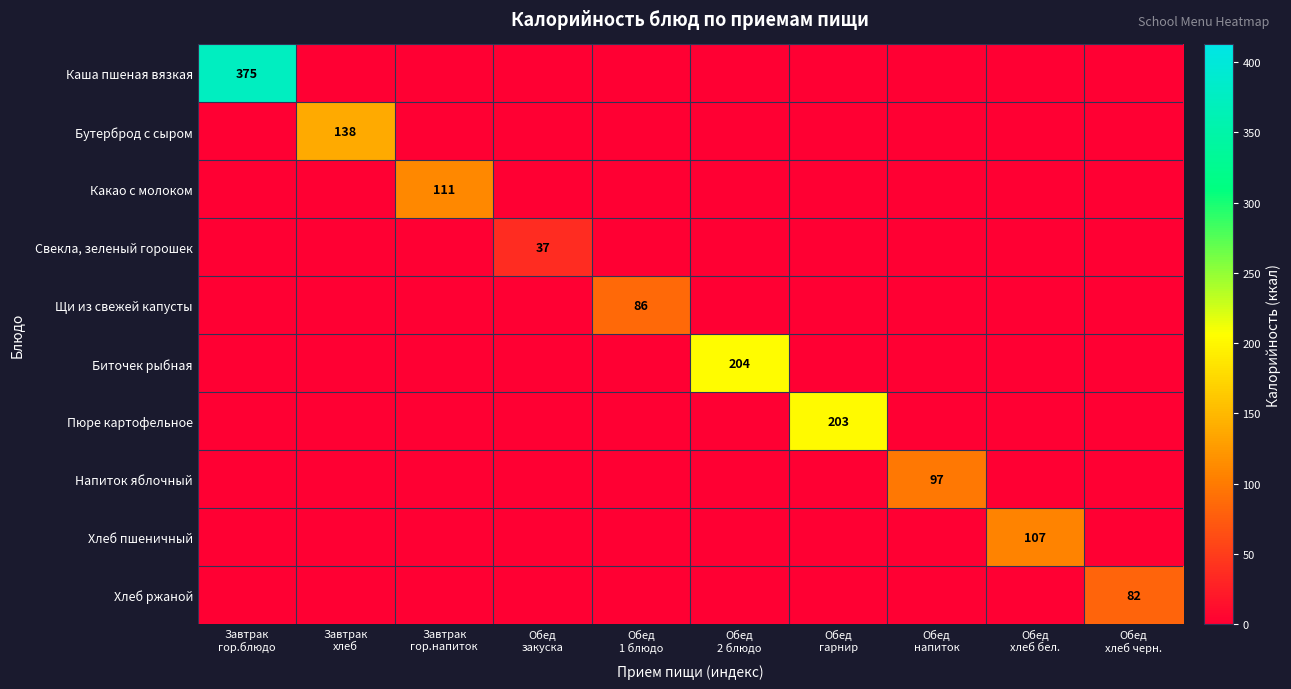

How many categories are shown in the chart?

10